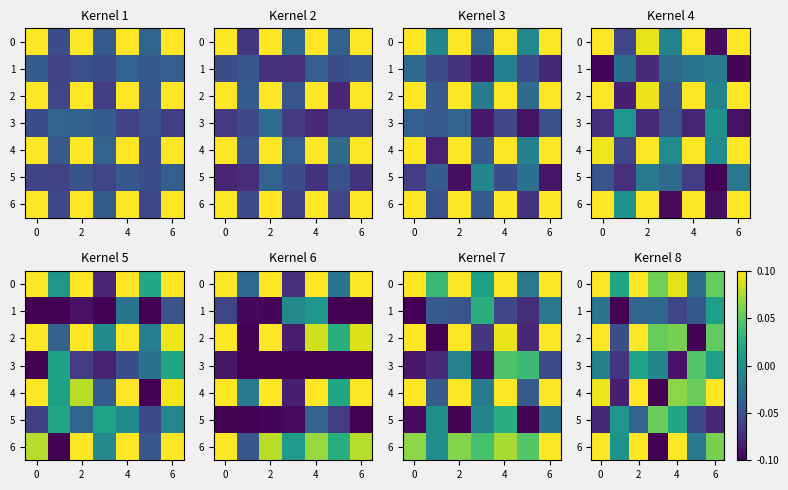

How many data points in 0 are above 0?

6